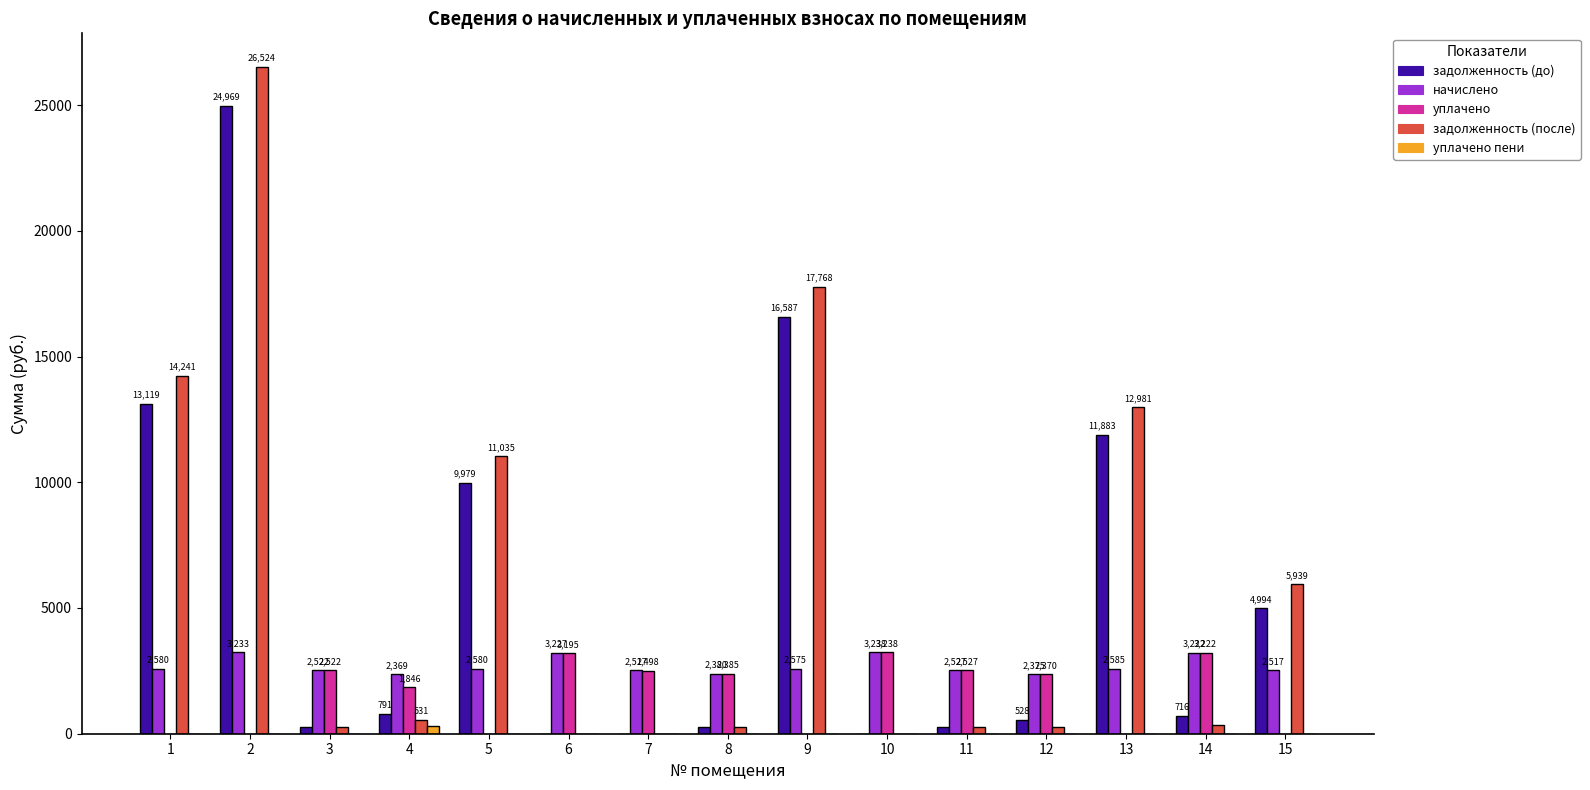

What is the average value of the начислено series?

2696.4